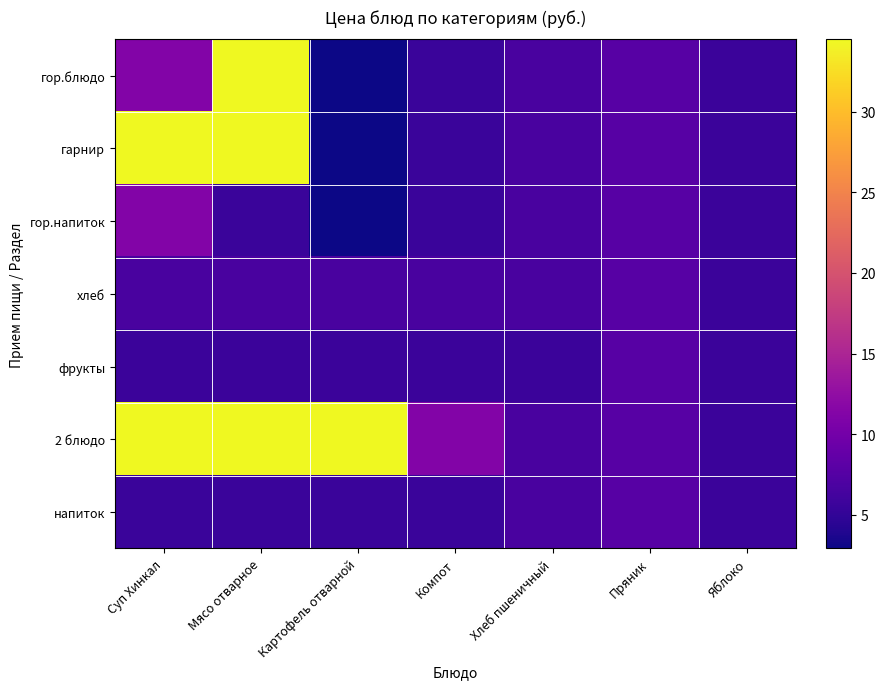

At how many categories does at least one series exceed 9?

4